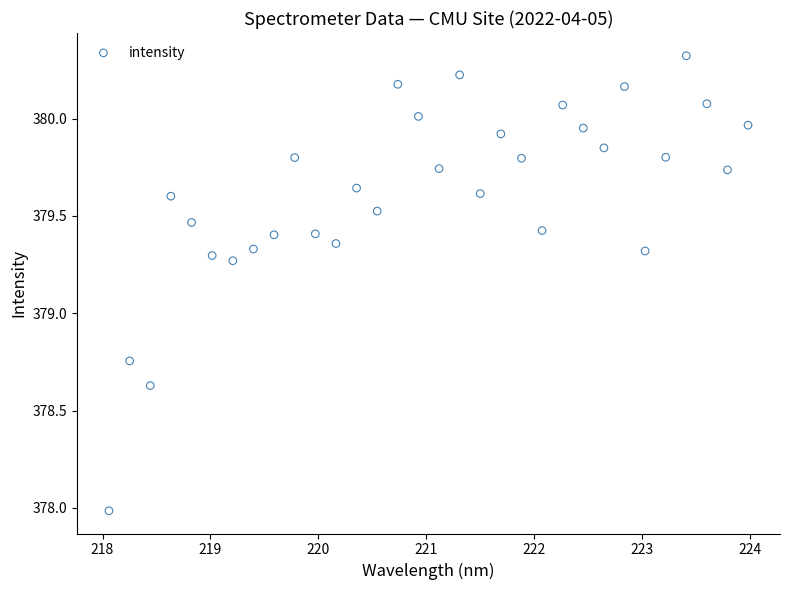

What is the range of Y values (max minus min)?

2.3